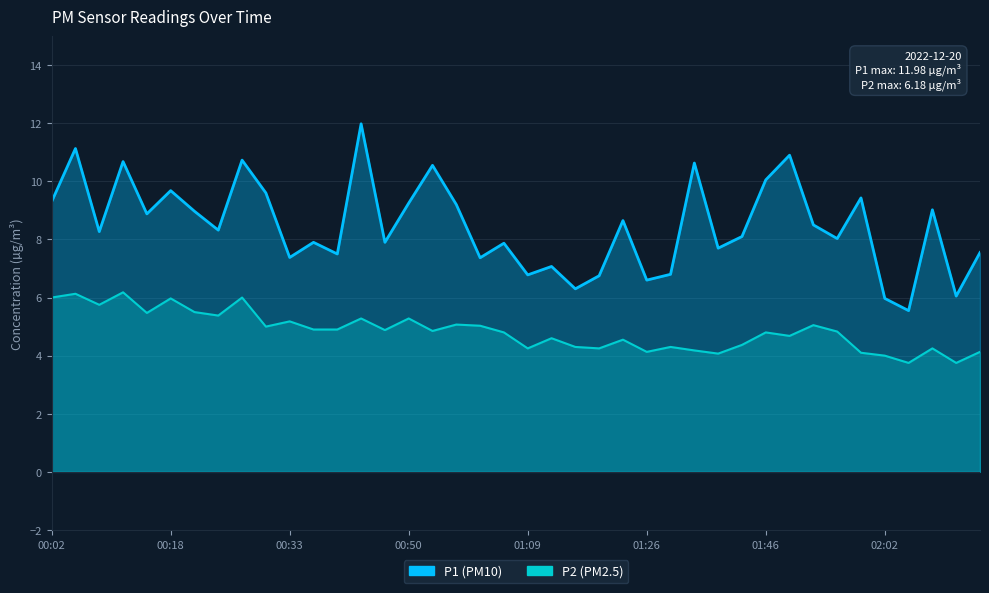

Where is the first local maximum for P1?

00:05